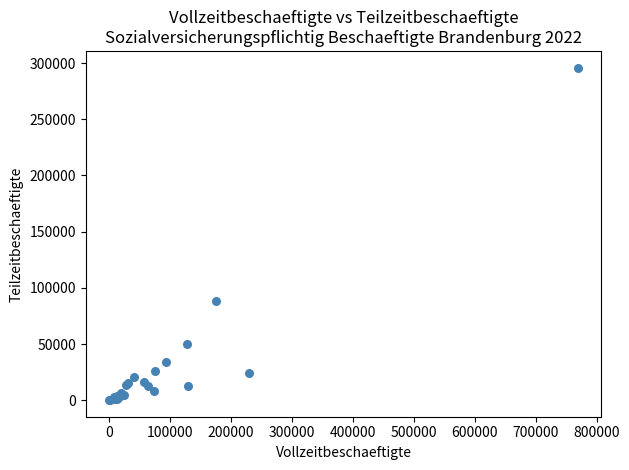

What Y value in the scatter plot is closest to 148070?

88107